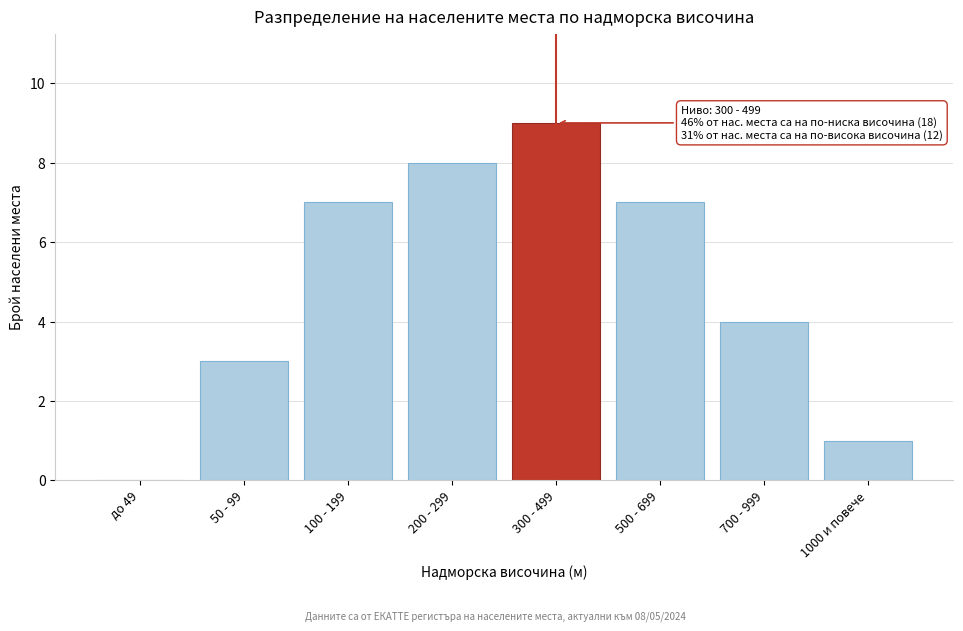

Reading right to left, list all the values displayed in this chart.

1000 и повече=1	700 - 999=4	500 - 699=7	300 - 499=9	200 - 299=8	100 - 199=7	50 - 99=3	до 49=0